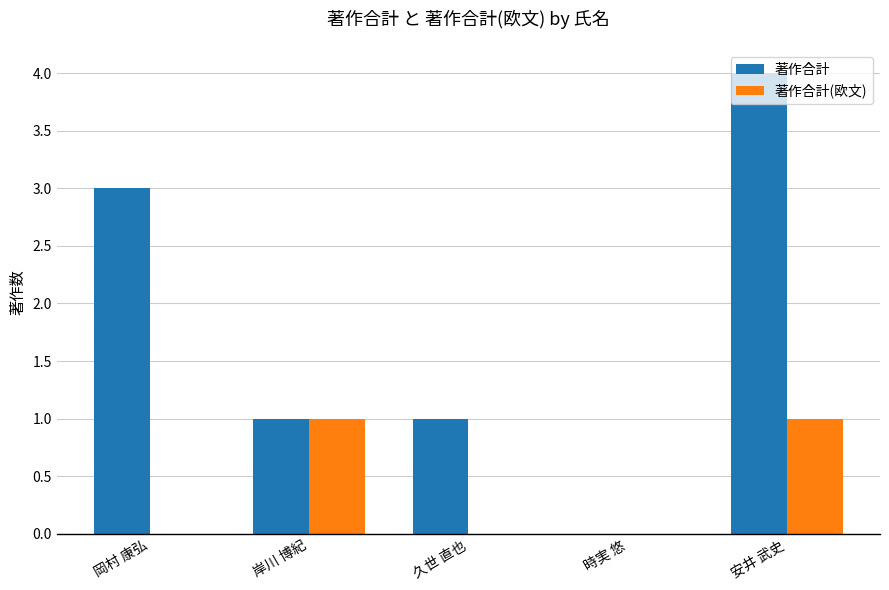

The value of 著作合計 at 時実 悠 is -2. True or false?

False